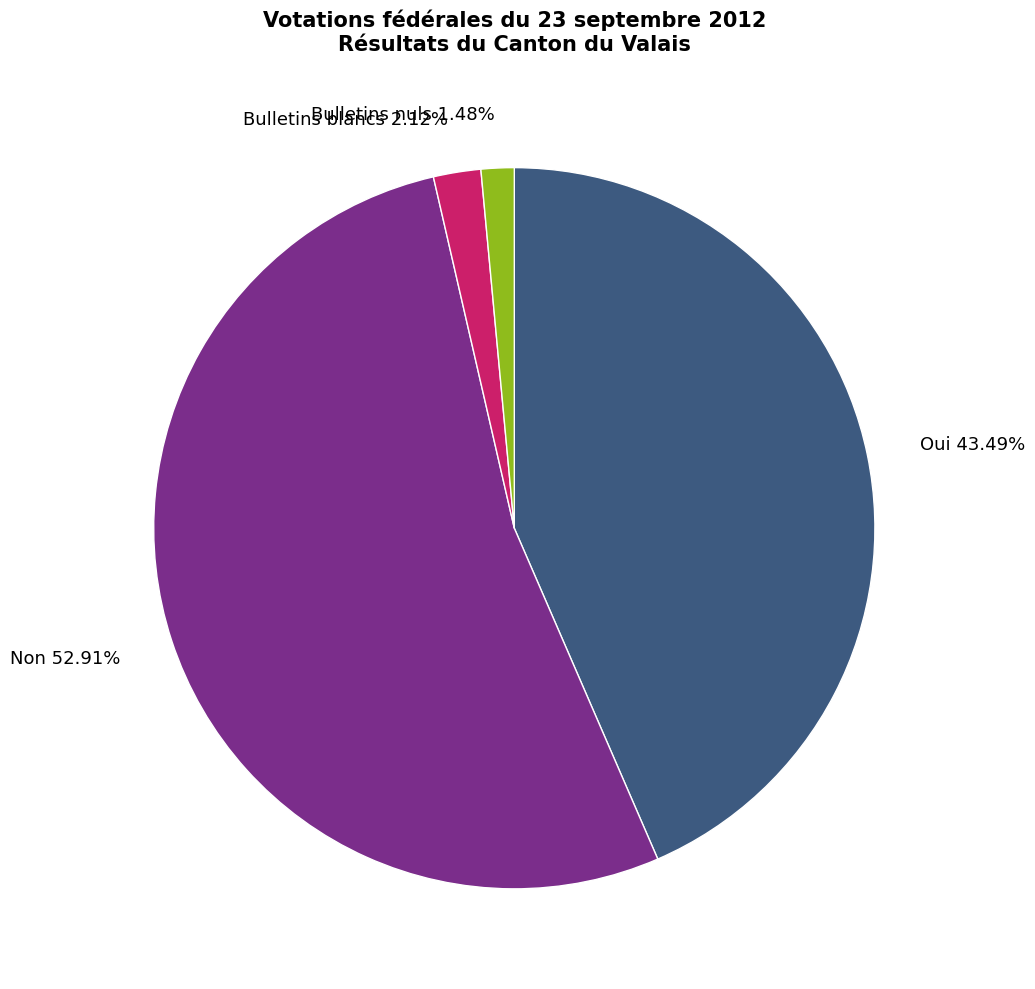

Does any single category account for the majority?

Yes